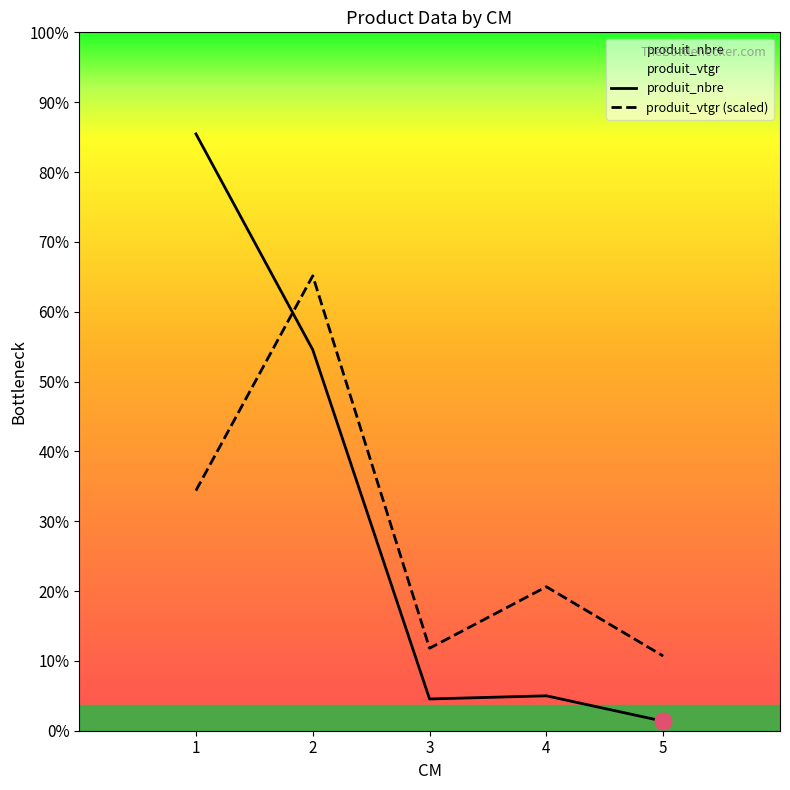

True or false: produit_vtgr has more than 0 points higher than both neighbors.

True